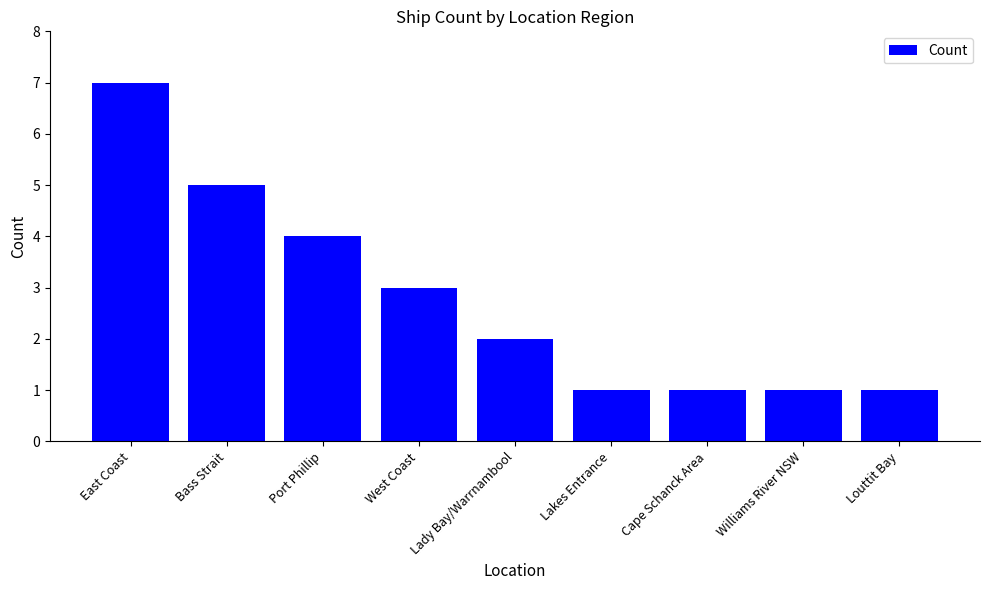

How many values are between 1 and 4?

7